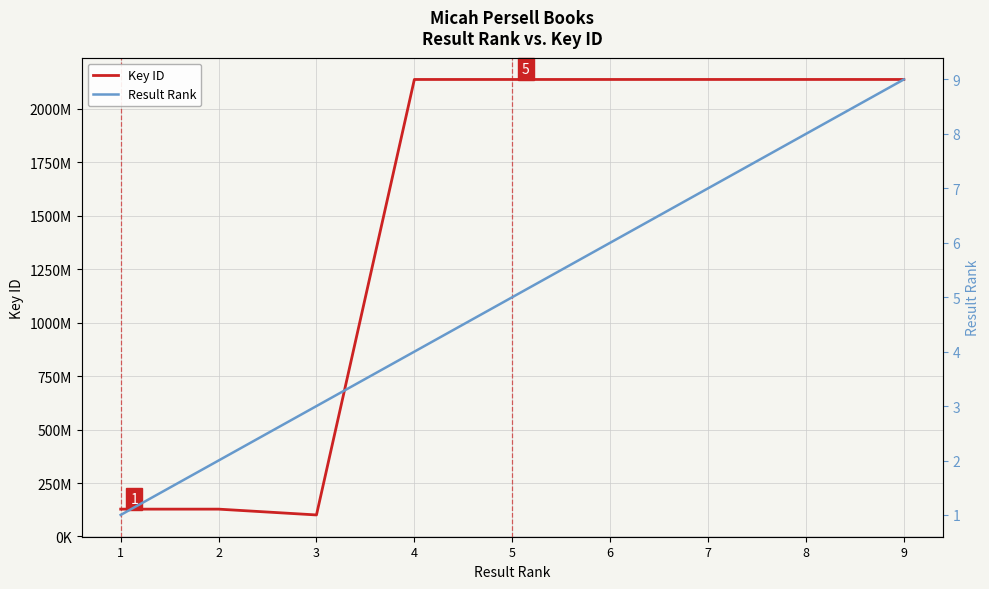

True or false: Result Rank has more than 1 points higher than both neighbors.

False